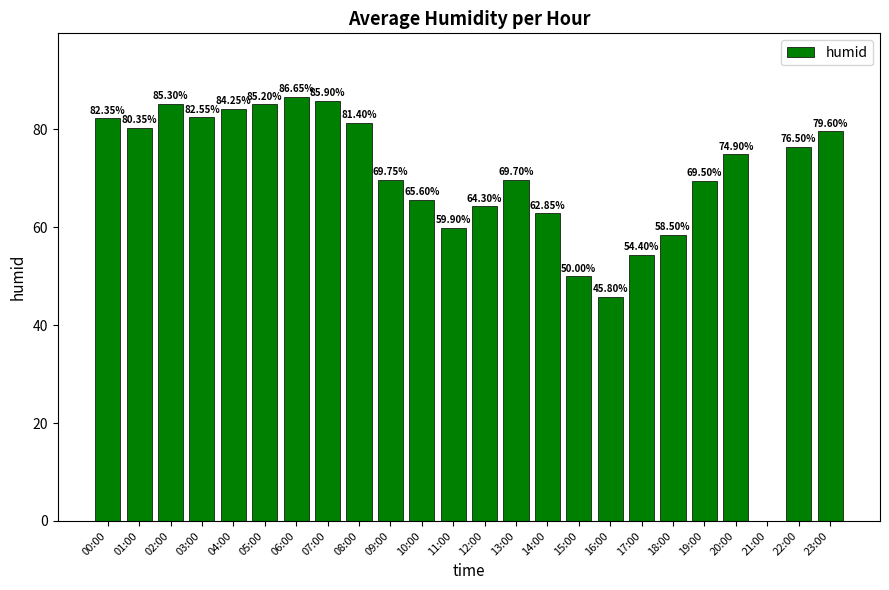

What is the sum of the values at 15:00 and 19:00?

119.5